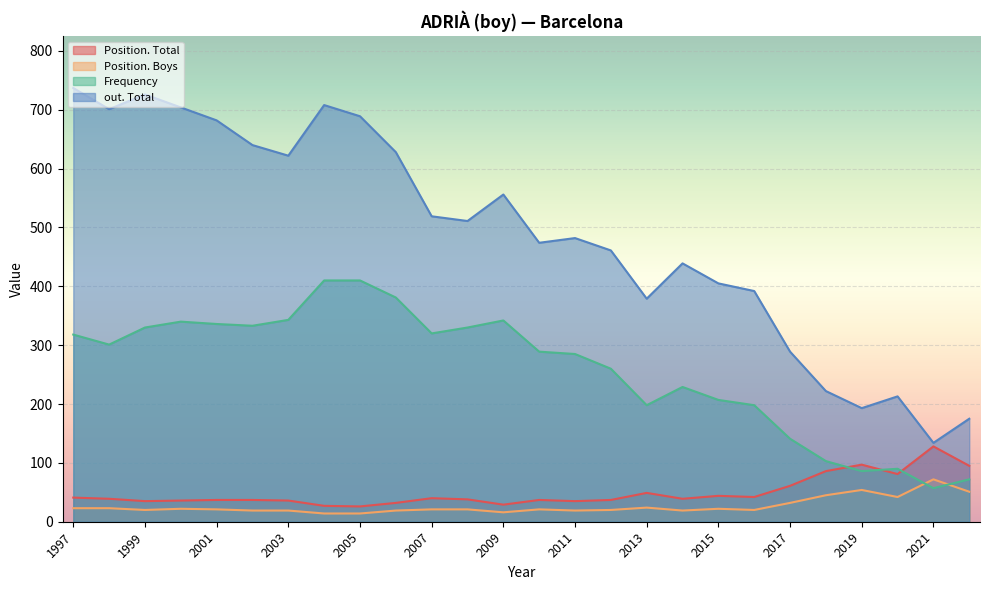

How many categories are shown in the chart?

26